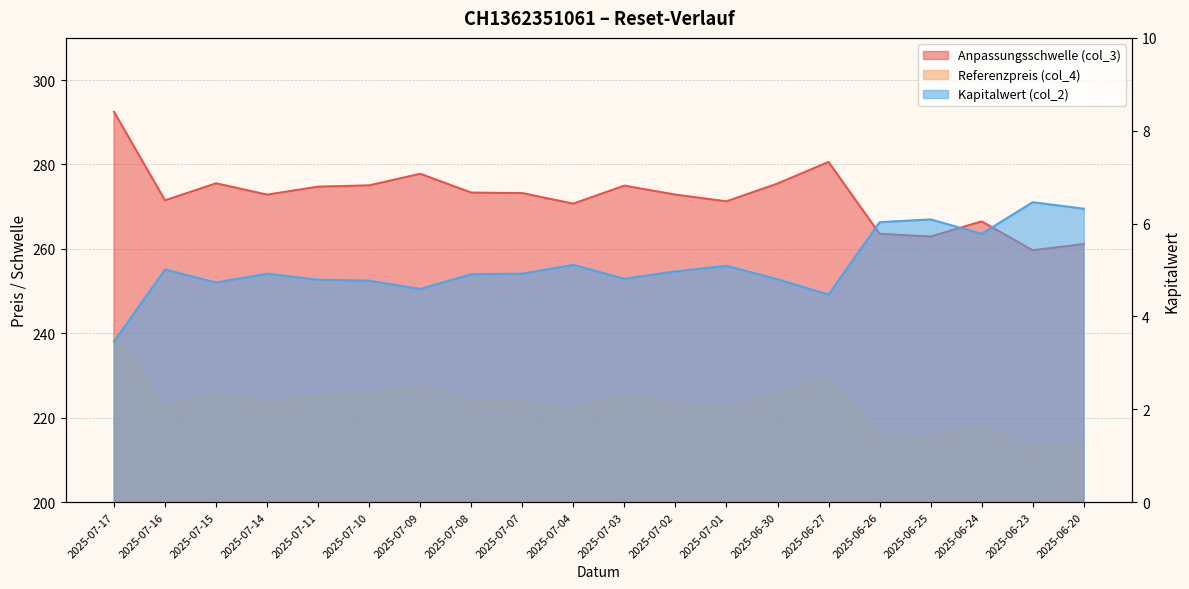

Reading right to left, list all the values displayed in this chart.

Anpassungsschwelle (col_3): 2025-06-20=261.1	2025-06-23=259.7	2025-06-24=266.5	2025-06-25=262.9	2025-06-26=263.6	2025-06-27=280.6	2025-06-30=275.5	2025-07-01=271.3	2025-07-02=272.9	2025-07-03=275.0	2025-07-04=270.7	2025-07-07=273.2	2025-07-08=273.3	2025-07-09=277.8	2025-07-10=275.0	2025-07-11=274.7	2025-07-14=272.9	2025-07-15=275.5	2025-07-16=271.5	2025-07-17=292.5
Referenzpreis (col_4): 2025-06-20=214.1	2025-06-23=212.8	2025-06-24=218.4	2025-06-25=215.5	2025-06-26=216.1	2025-06-27=230.0	2025-06-30=225.8	2025-07-01=222.3	2025-07-02=223.7	2025-07-03=225.4	2025-07-04=221.9	2025-07-07=223.9	2025-07-08=224.1	2025-07-09=227.7	2025-07-10=225.4	2025-07-11=225.2	2025-07-14=223.7	2025-07-15=225.8	2025-07-16=222.6	2025-07-17=239.8
Kapitalwert (col_2): 2025-06-20=6.3	2025-06-23=6.5	2025-06-24=5.8	2025-06-25=6.1	2025-06-26=6.0	2025-06-27=4.5	2025-06-30=4.8	2025-07-01=5.1	2025-07-02=5.0	2025-07-03=4.8	2025-07-04=5.1	2025-07-07=4.9	2025-07-08=4.9	2025-07-09=4.6	2025-07-10=4.8	2025-07-11=4.8	2025-07-14=4.9	2025-07-15=4.7	2025-07-16=5.0	2025-07-17=3.5